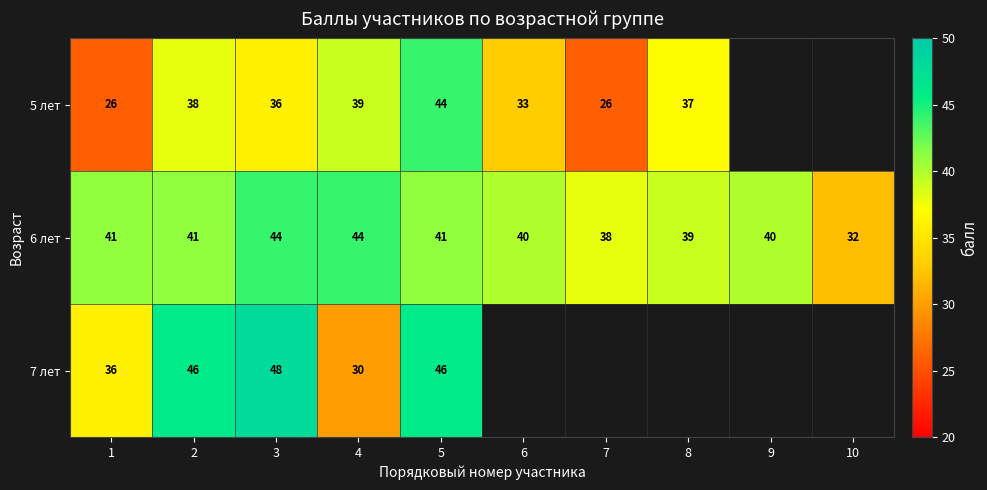

At 3, list the series in order from largest to smallest.

7 лет, 6 лет, 5 лет